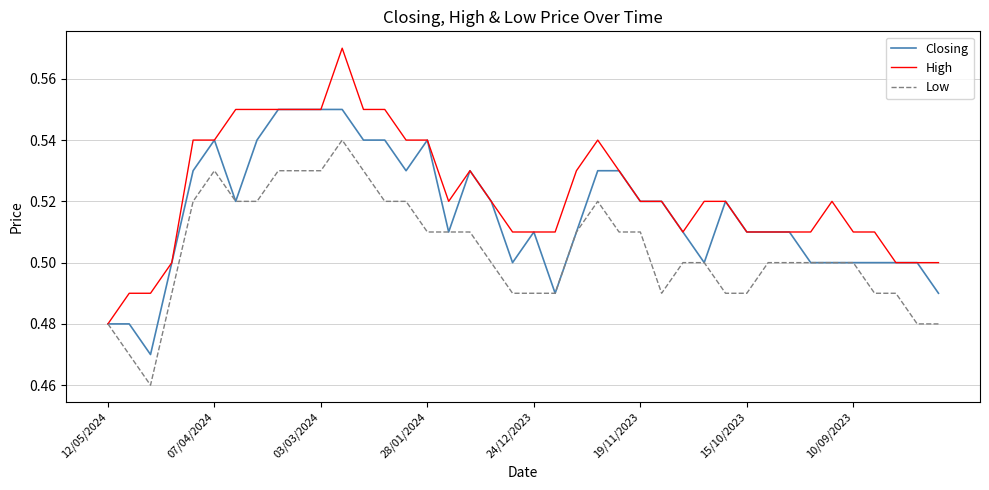

Which series has the largest range (max minus min)?

High